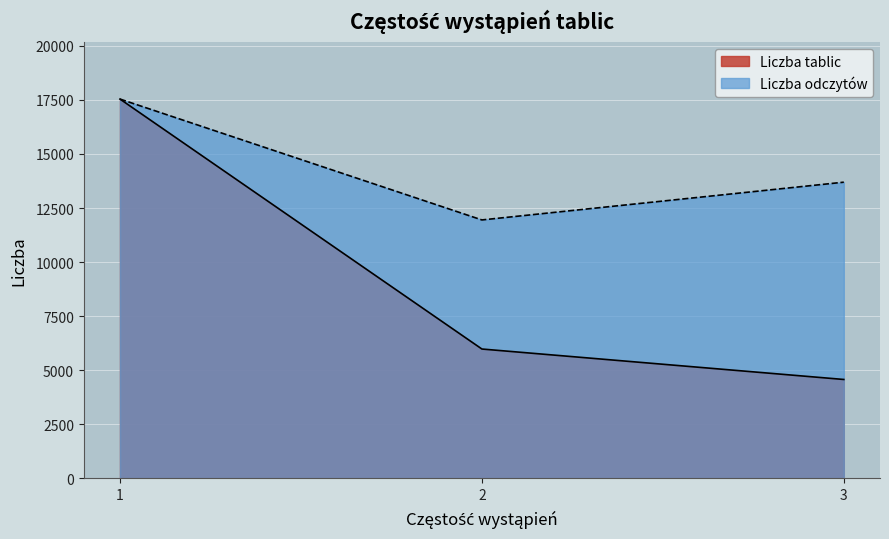

What is the difference between the Liczba tablic values at 1 and 2?

11567